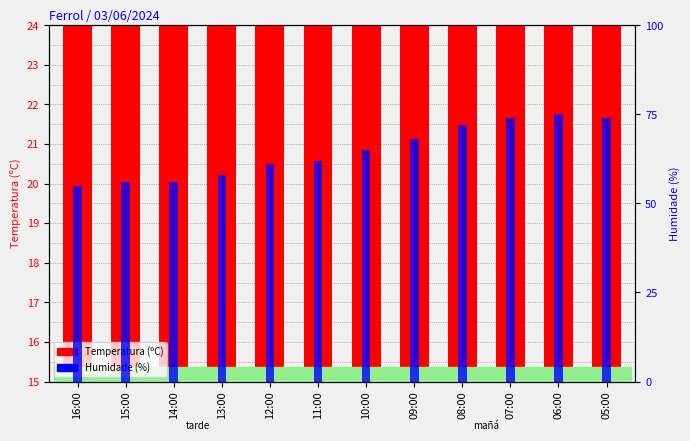

True or false: Humidade (%) has a value of 116.0 at 06:00.

False